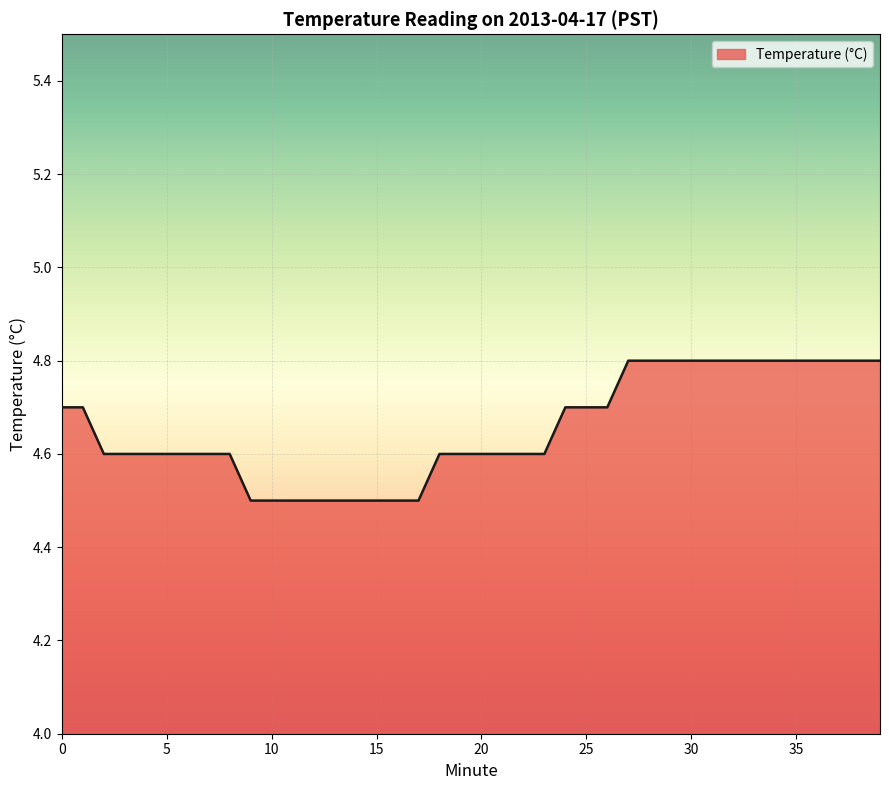

Reading left to right, what are all the values shown in this chart?

4.7	4.7	4.6	4.6	4.6	4.6	4.6	4.6	4.6	4.5	4.5	4.5	4.5	4.5	4.5	4.5	4.5	4.5	4.6	4.6	4.6	4.6	4.6	4.6	4.7	4.7	4.7	4.8	4.8	4.8	4.8	4.8	4.8	4.8	4.8	4.8	4.8	4.8	4.8	4.8